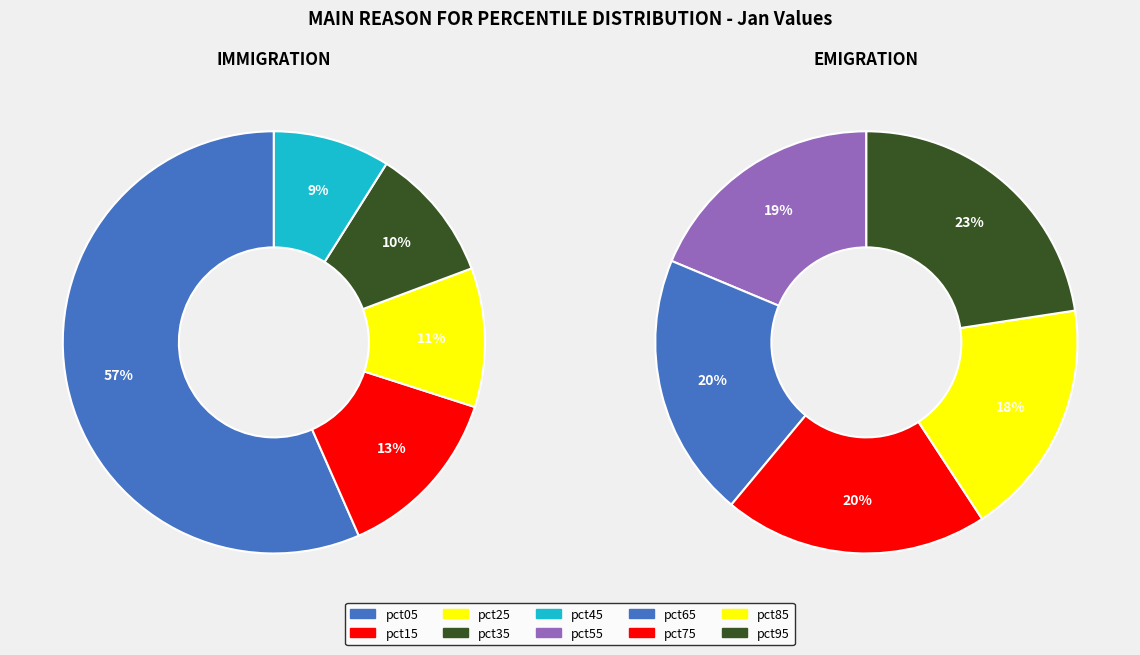

Does pct85 account for over 50% of the chart?

No